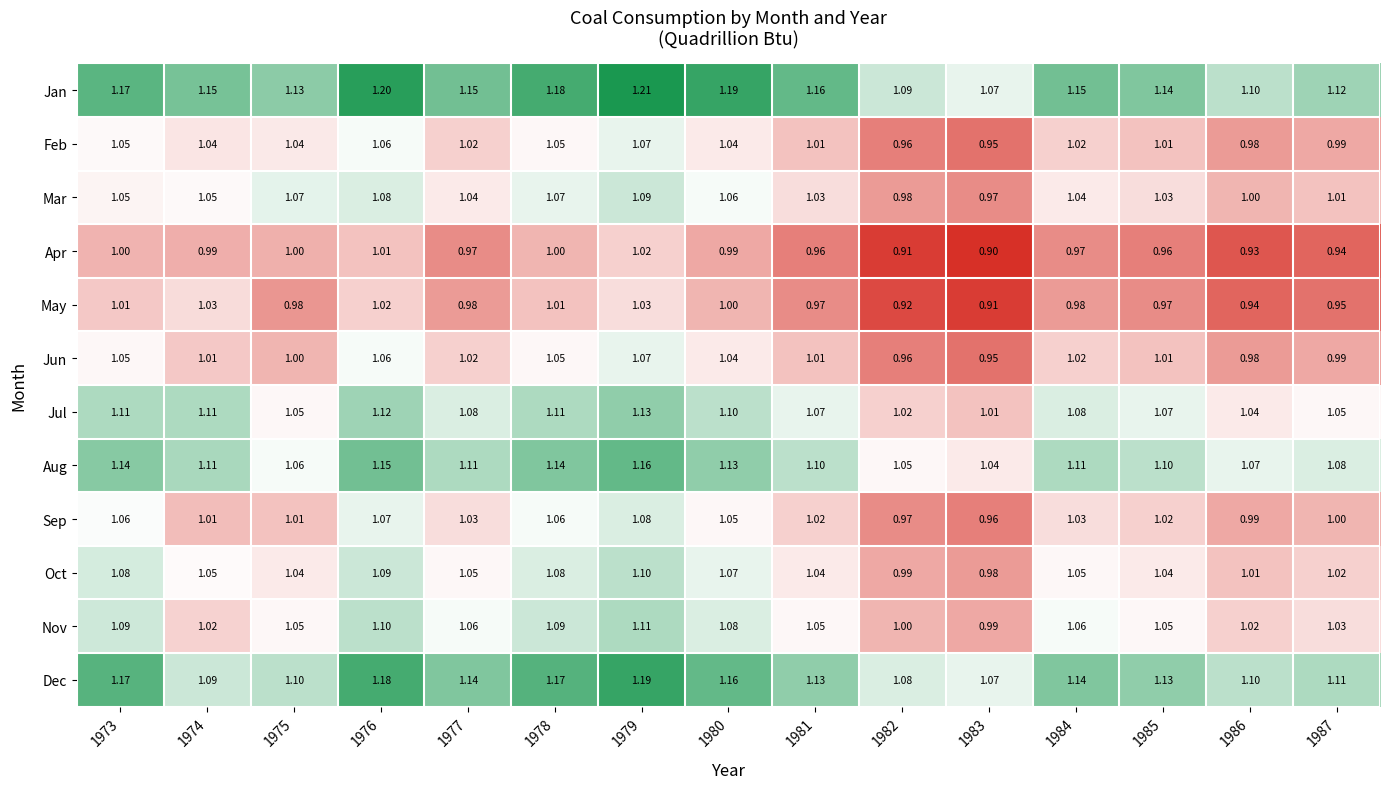

Which series has the largest total across all categories?

Jan